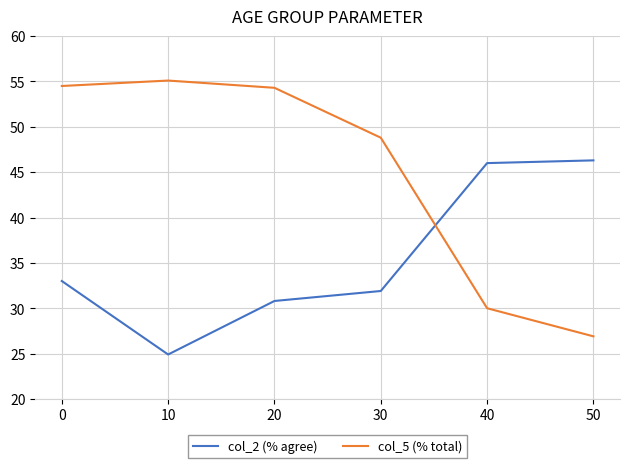

True or false: col_2 (% agree) and col_5 (% total) intersect in this chart.

True